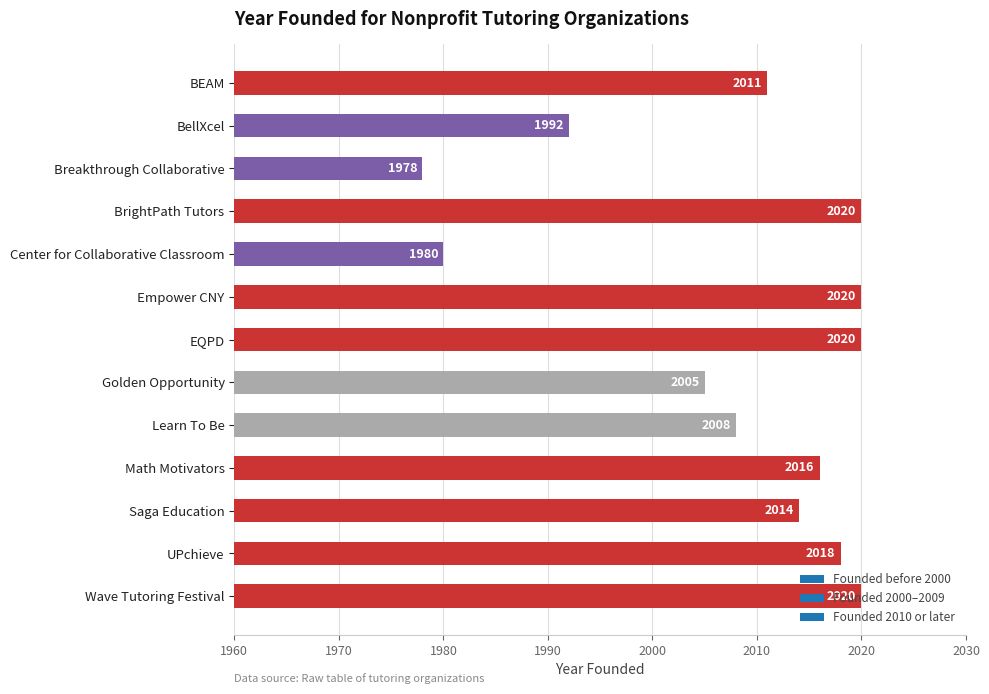

Is it true that the value at Wave Tutoring Festival is 2020?

True